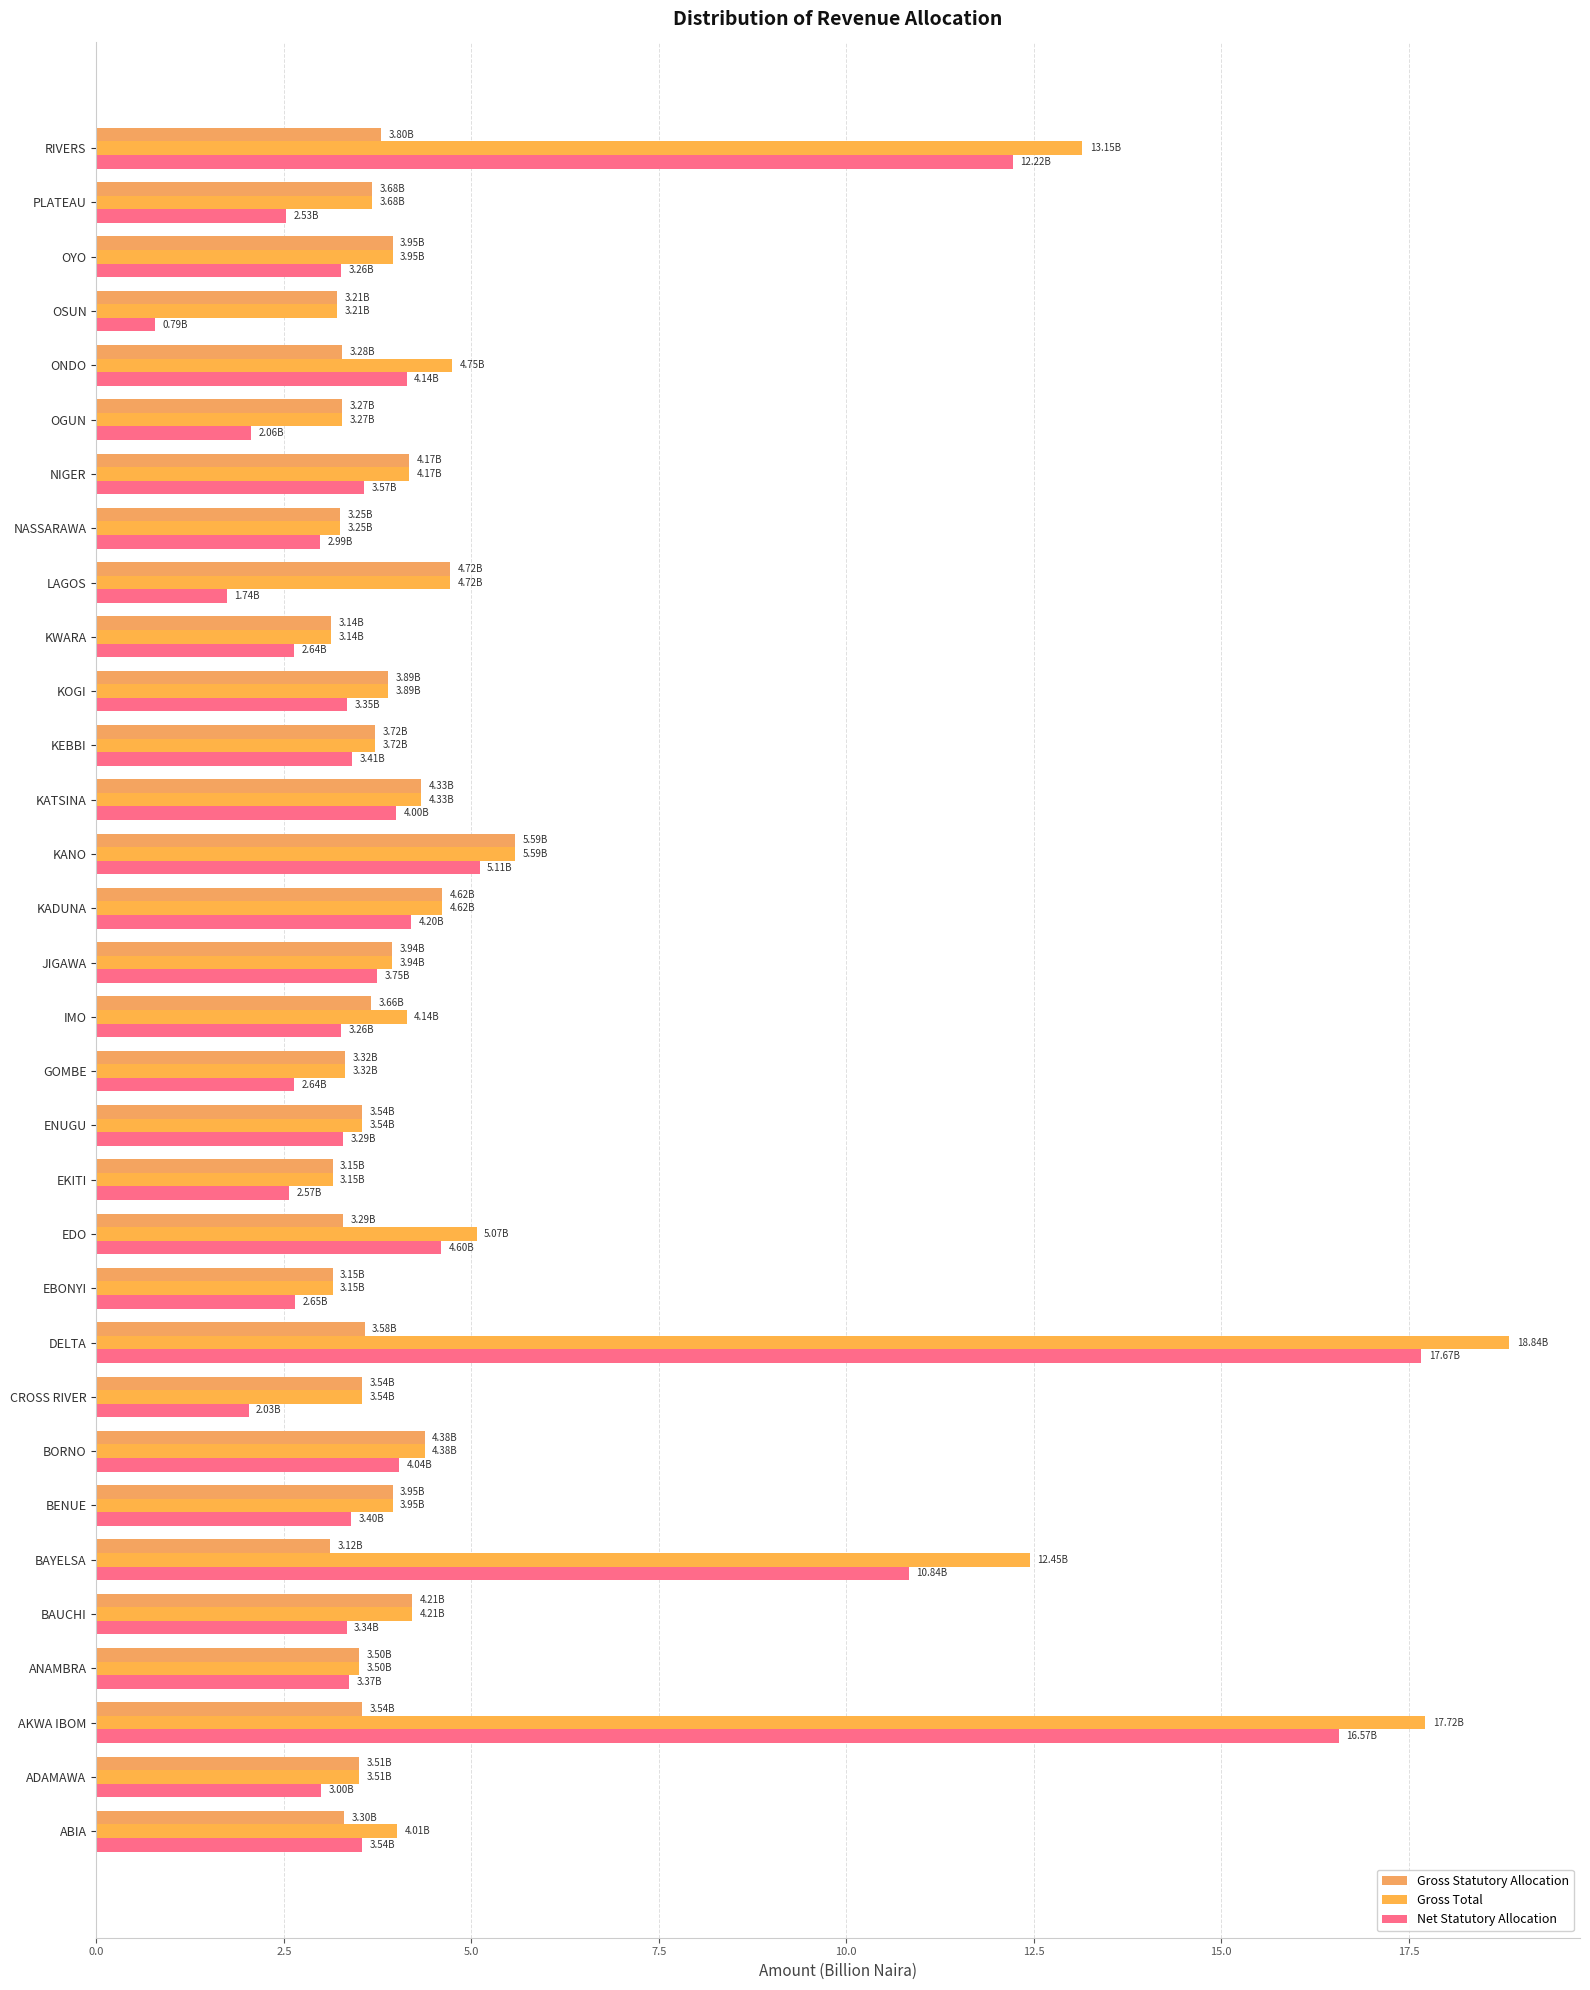

How many categories are shown in the chart?

32